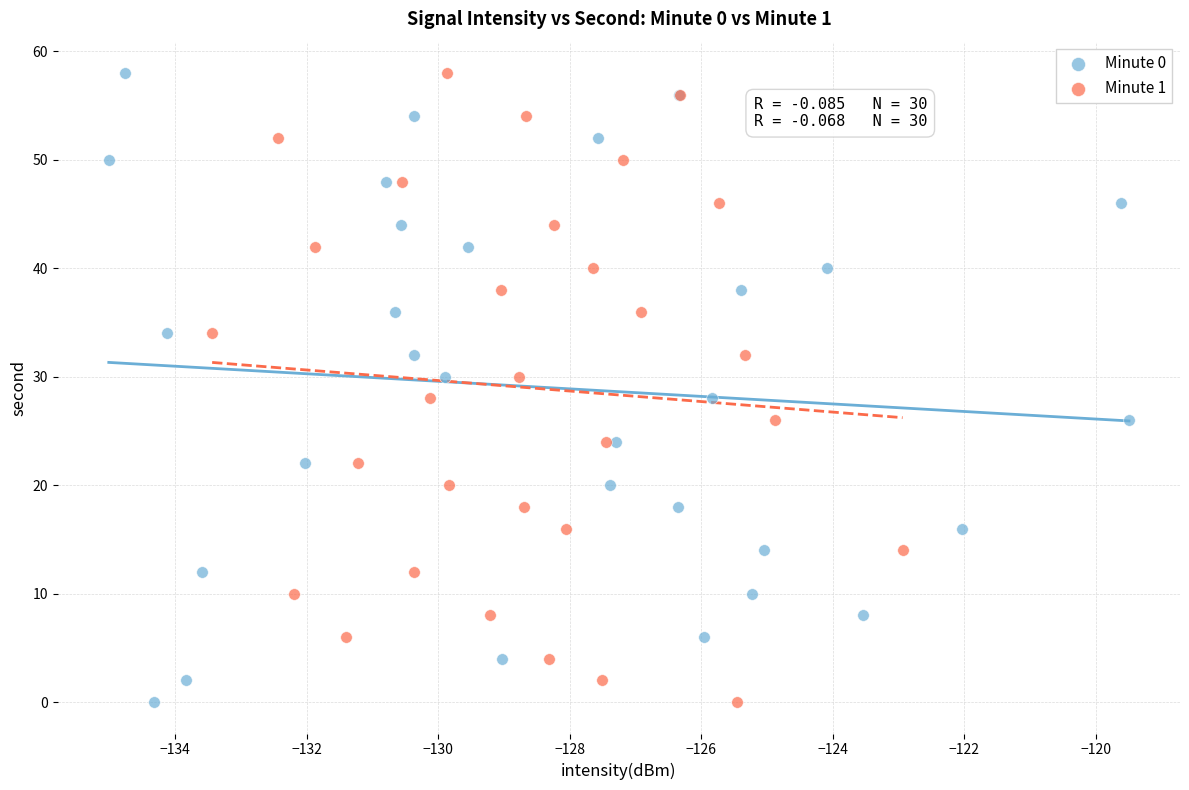

What are all the series names shown in the legend?

Minute 0, Minute 1